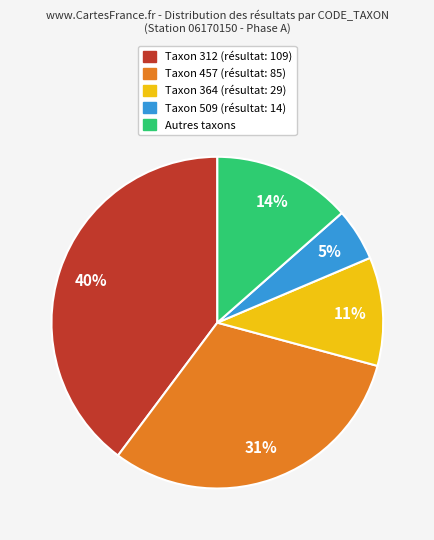

Count the number of slices in the pie.

5